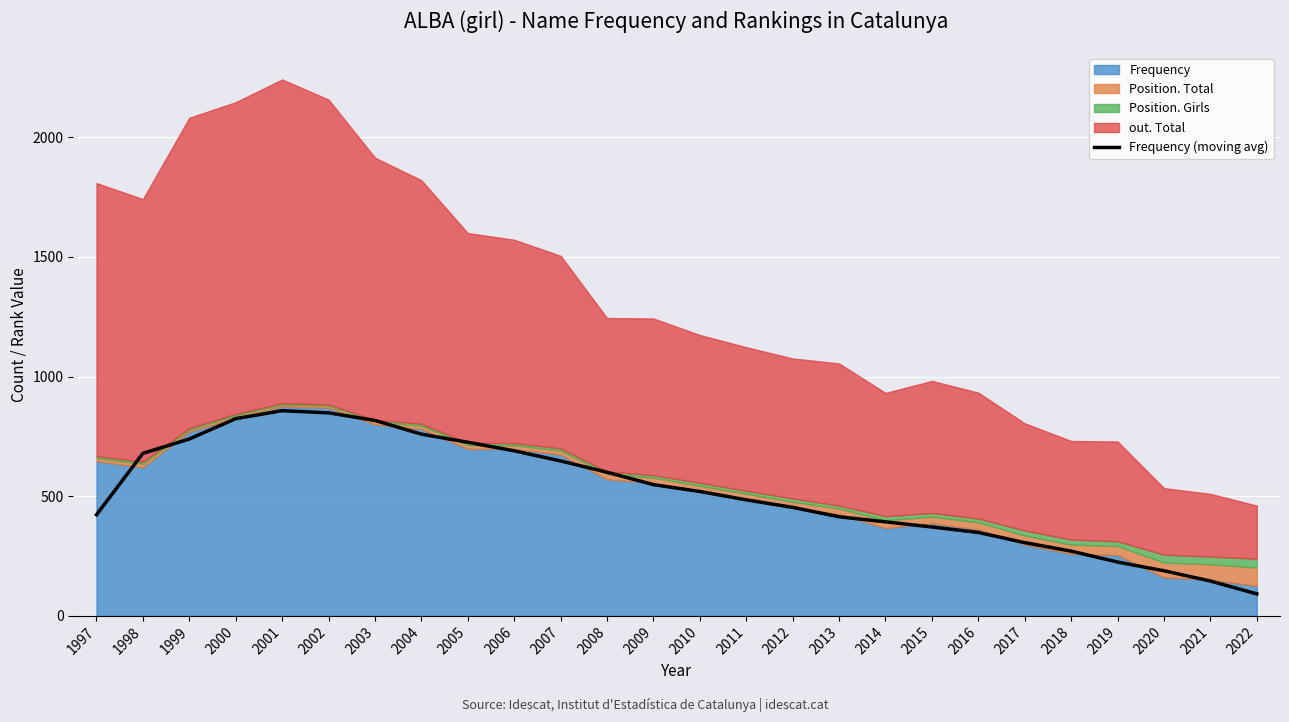

How many lines are shown in the chart?

1